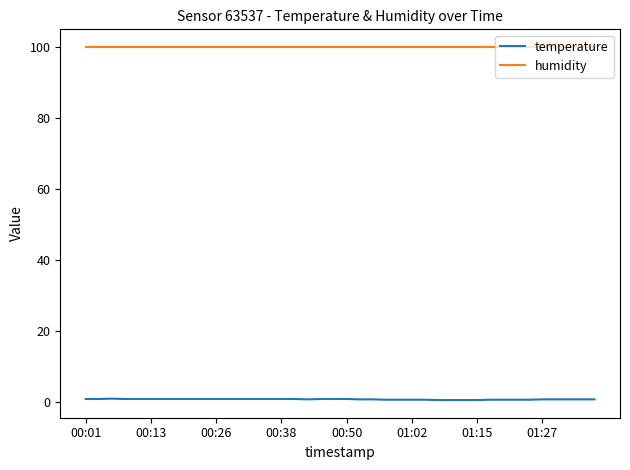

At how many categories does at least one series exceed 45?

40